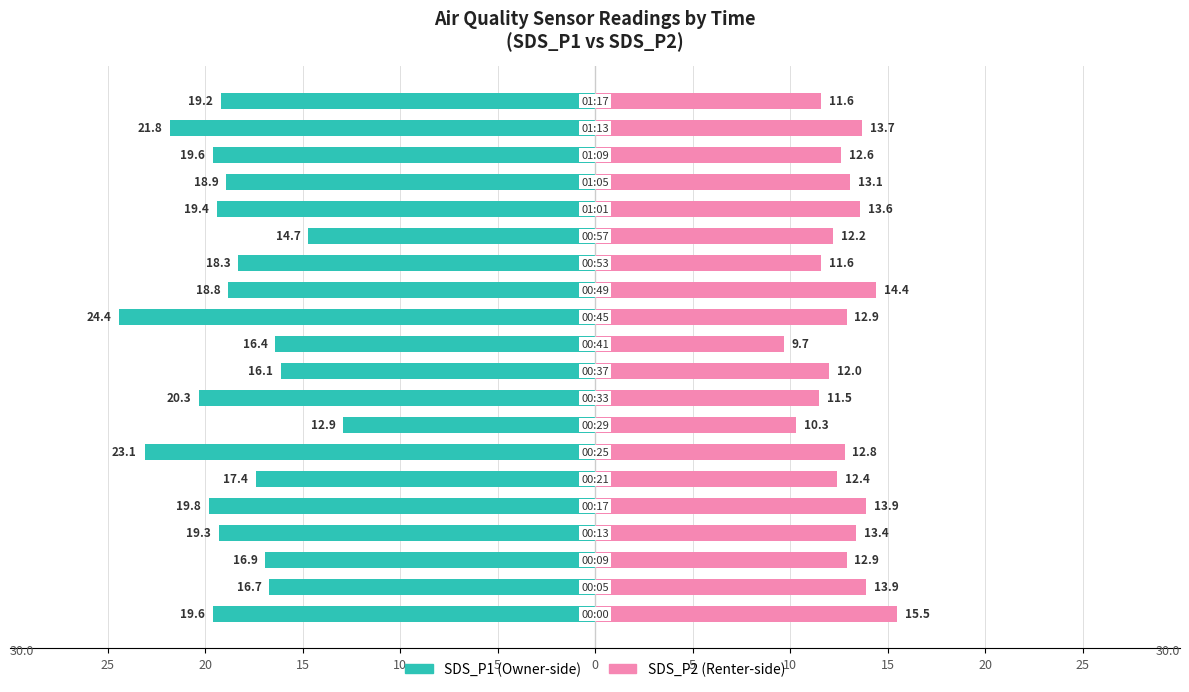

How many bars are there in each group?

2